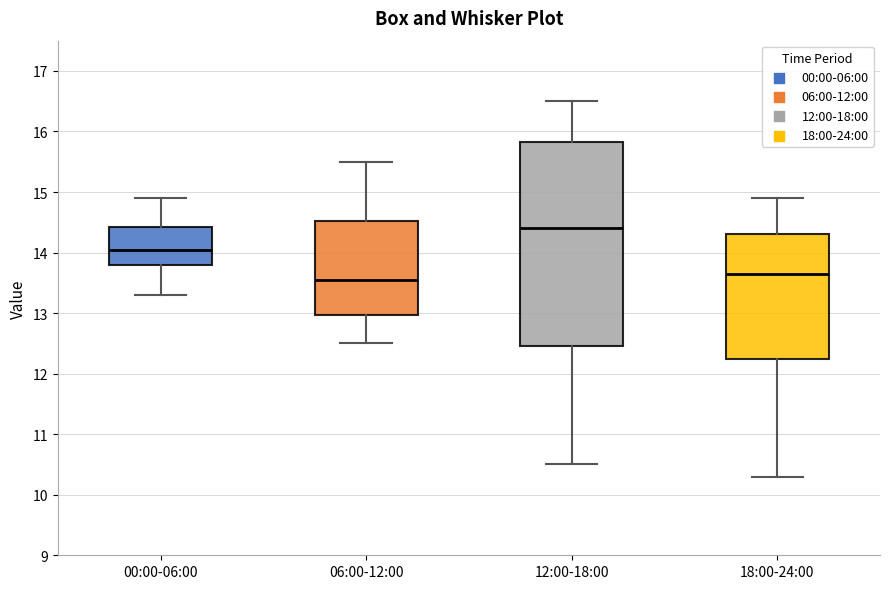

Reading left to right, read every box against the y-axis: the position of its median line, the range the box covers, and the ends of its whiskers. The values are not printed on the chart, so give them approximately, as read against the axis.

00:00-06:00: median 14.1, box 13.8 to 14.4, whiskers 13.3 to 14.9
06:00-12:00: median 13.6, box 13.0 to 14.5, whiskers 12.5 to 15.5
12:00-18:00: median 14.4, box 12.5 to 15.8, whiskers 10.5 to 16.5
18:00-24:00: median 13.7, box 12.3 to 14.3, whiskers 10.3 to 14.9